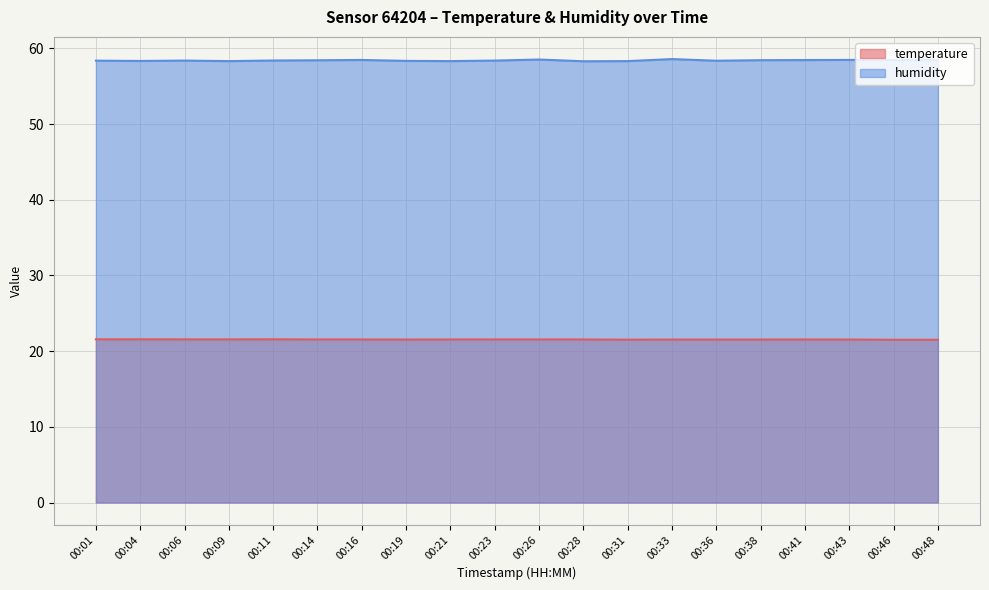

What is the average value of the temperature series?

21.5